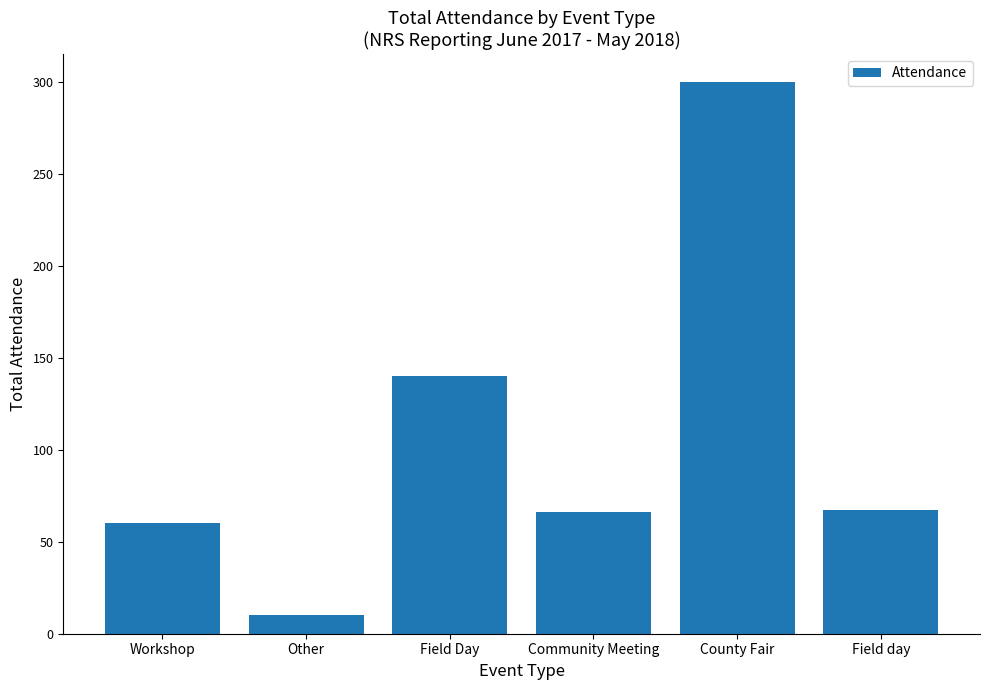

What is the label of the 6th bar from the left?

Field day